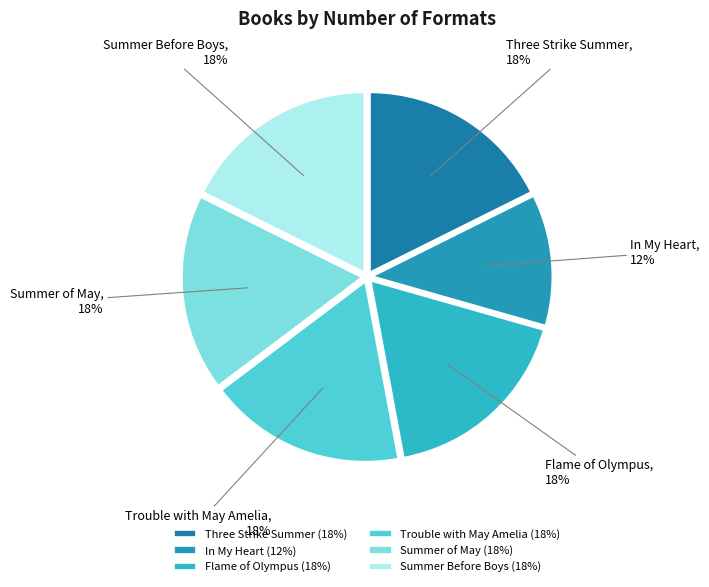

Is it true that Summer Before Boys is 18% of the pie?

True